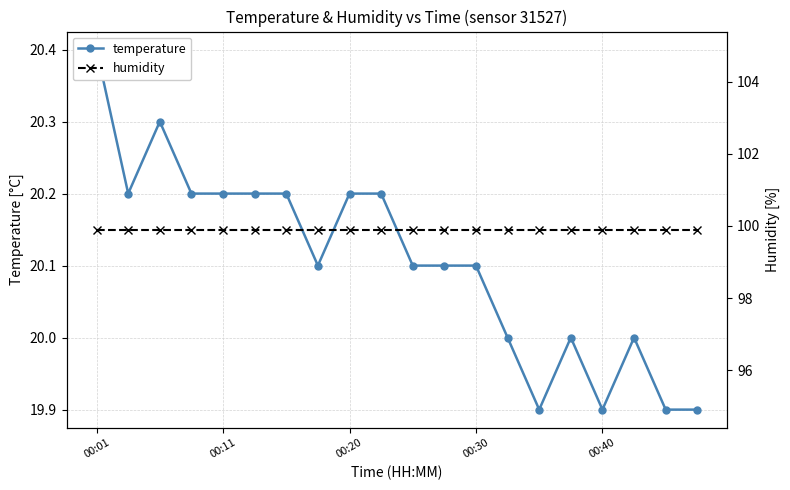

What is the difference between the maximum and minimum values in the temperature series?

0.5